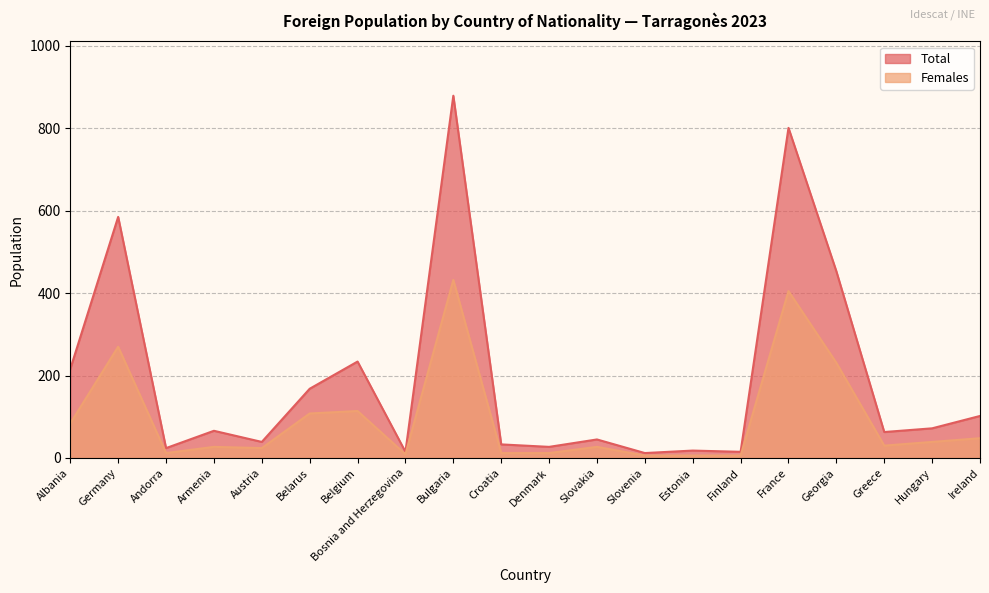

Rank the series by their average value, from lowest to highest.

Females, Total